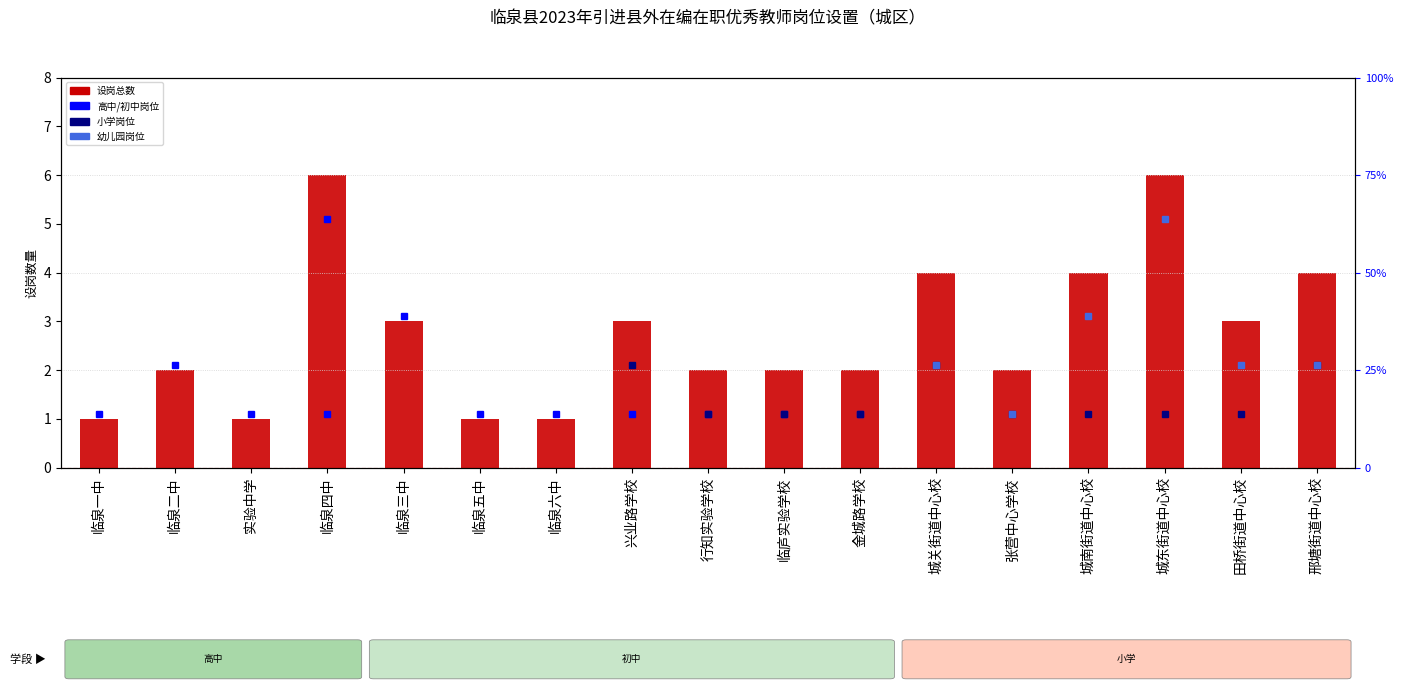

How many data points are less than 2?

4